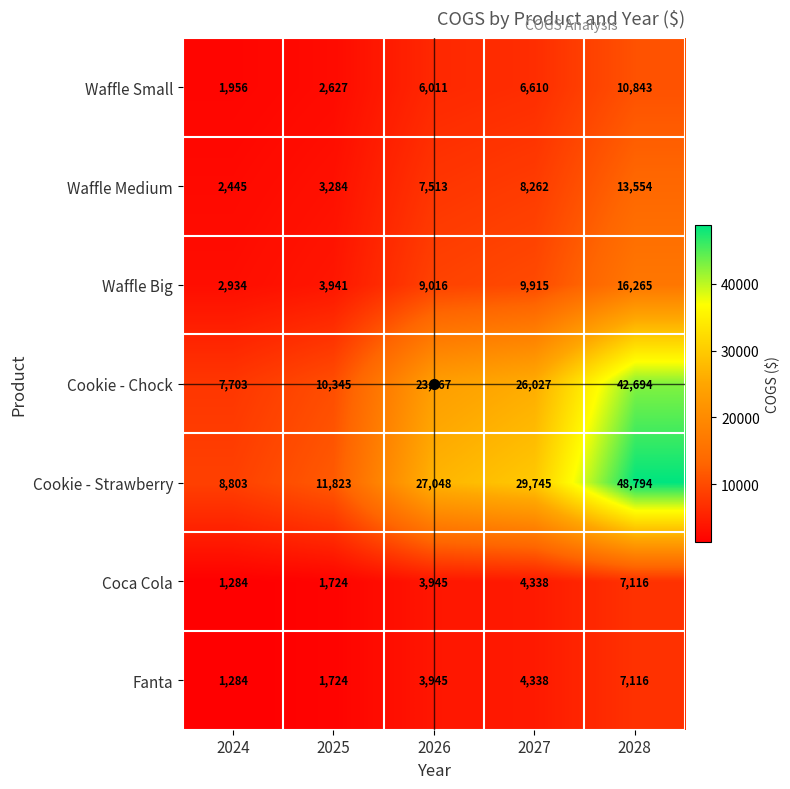

At which category is the sum across all series the highest?

2028